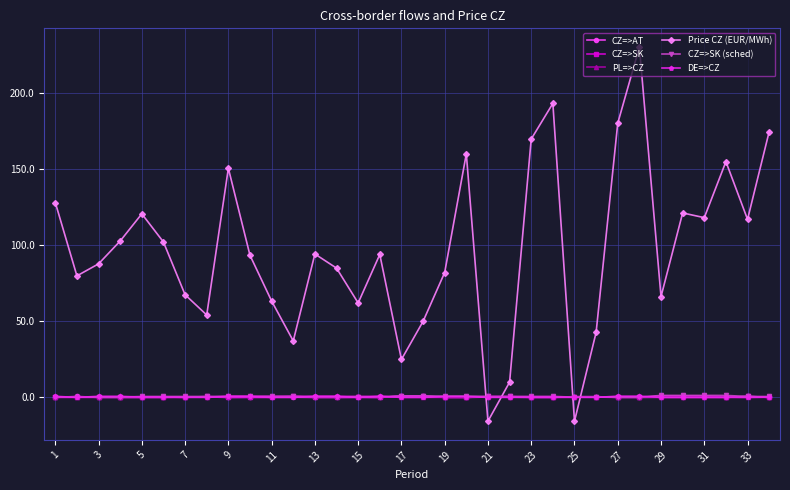

What are all the series names shown in the legend?

CZ=>AT, CZ=>SK, PL=>CZ, Price CZ (EUR/MWh), CZ=>SK (sched), DE=>CZ